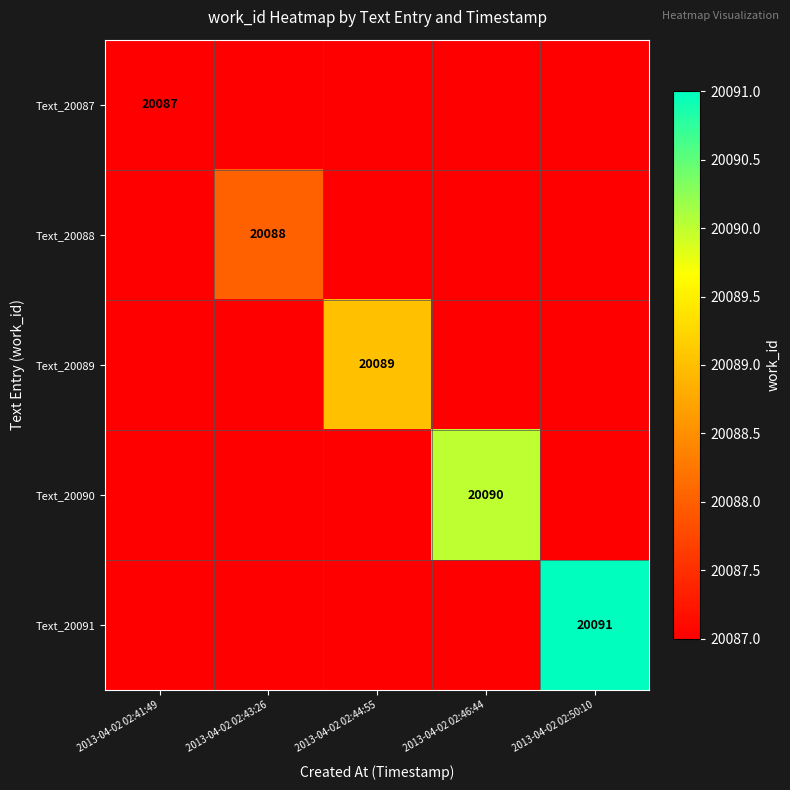

What is the greatest value displayed?

20091